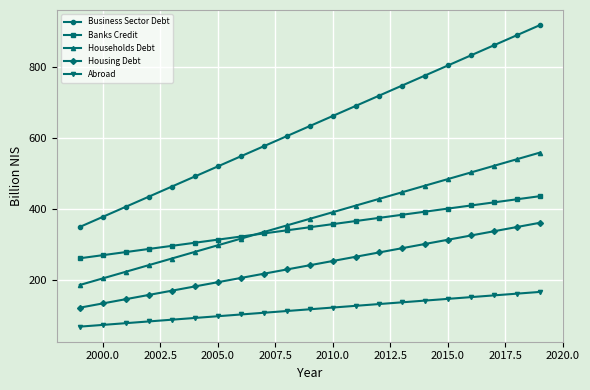

Reading left to right, transcribe all the data shown in this chart.

Business Sector Debt: 349.5	377.9	406.4	434.8	463.2	491.6	520.0	548.4	576.8	605.2	633.6	662.1	690.5	718.9	747.3	775.7	804.1	832.5	860.9	889.3	917.8
Banks Credit: 261.3	270.1	278.8	287.6	296.3	305.1	313.8	322.5	331.3	340.0	348.8	357.5	366.3	375.0	383.7	392.5	401.2	410.0	418.7	427.4	436.2
Households Debt: 186.1	204.8	223.4	242.0	260.7	279.3	298.0	316.6	335.2	353.9	372.5	391.1	409.8	428.4	447.0	465.7	484.3	502.9	521.6	540.2	558.9
Housing Debt: 122.3	134.3	146.2	158.2	170.1	182.1	194.0	206.0	217.9	229.9	241.8	253.8	265.7	277.7	289.6	301.6	313.5	325.5	337.4	349.4	361.3
Abroad: 68.9	73.8	78.7	83.6	88.5	93.4	98.2	103.1	108.0	112.9	117.8	122.7	127.6	132.5	137.4	142.2	147.1	152.0	156.9	161.8	166.7